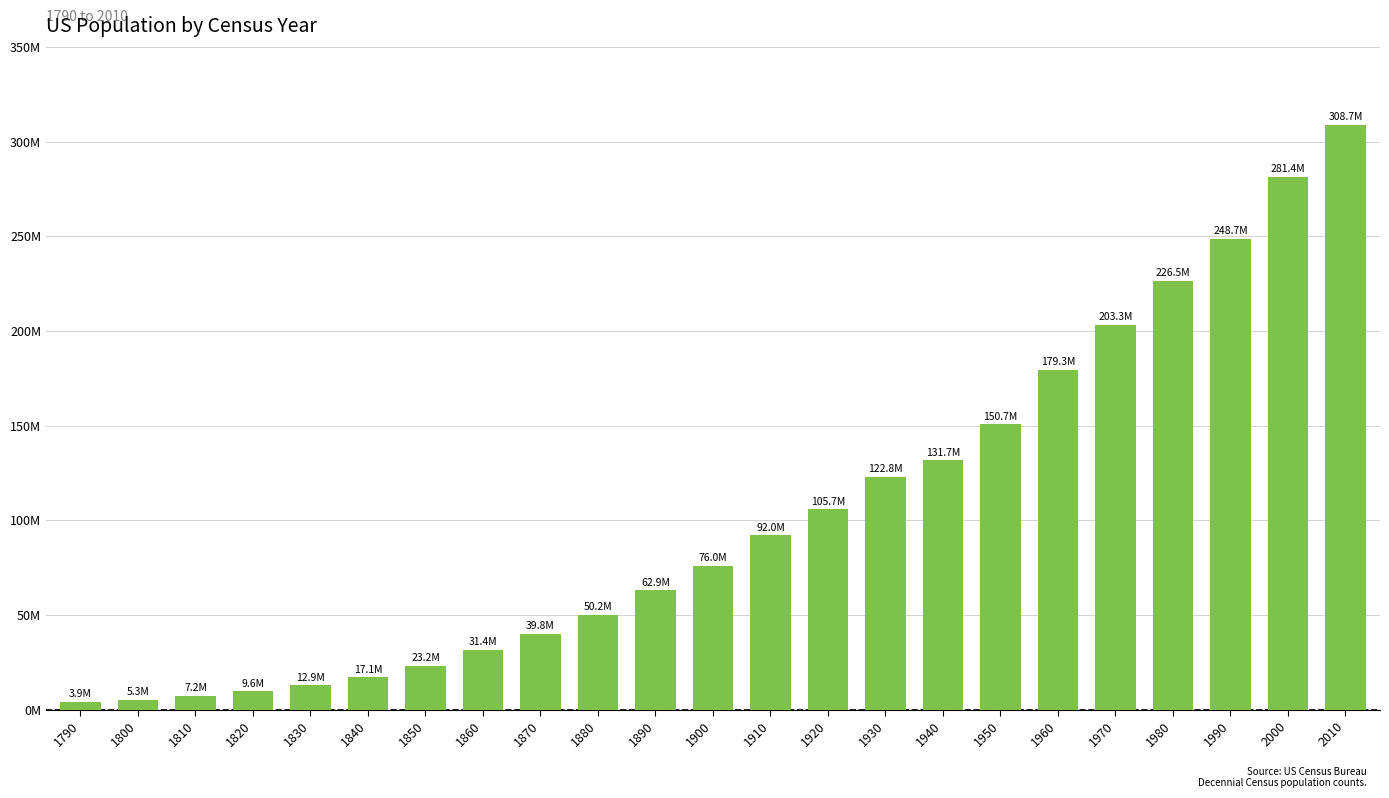

Which category has the lowest value across all series?

1790